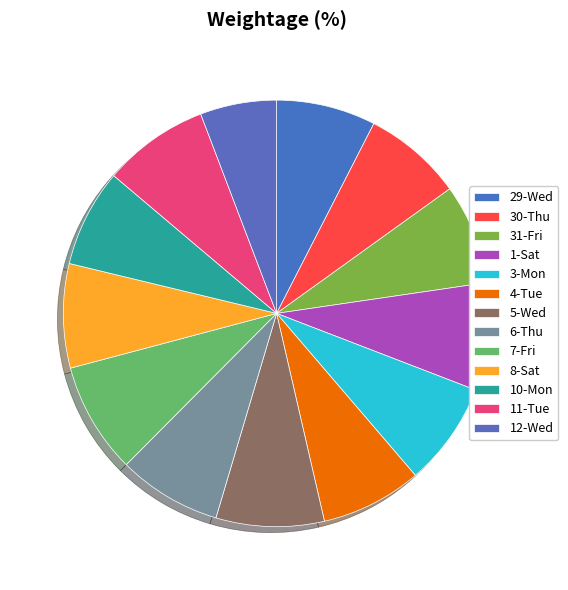

Approximately how many times larger is the value at 10-Mon compared to 29-Wed?

1.0